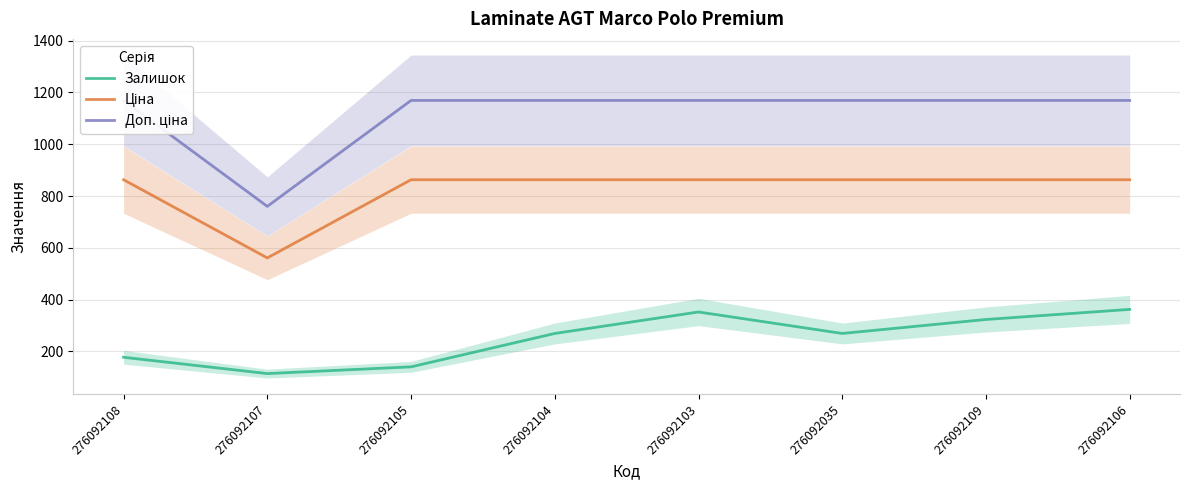

Which series has the widest spread of values?

Доп. ціна